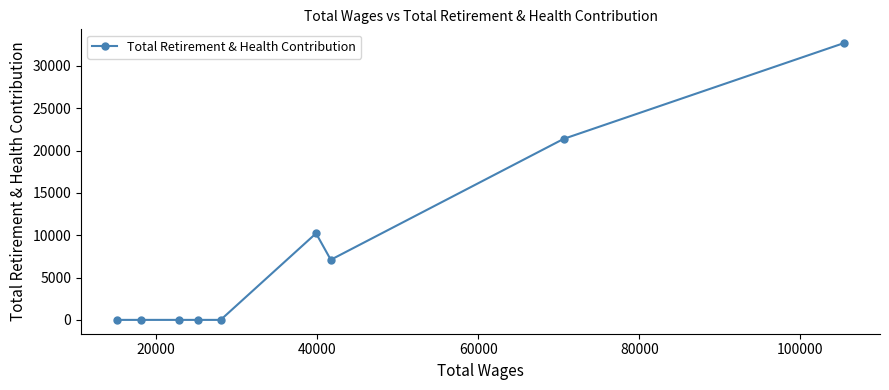

What is the sum of all values?

71383